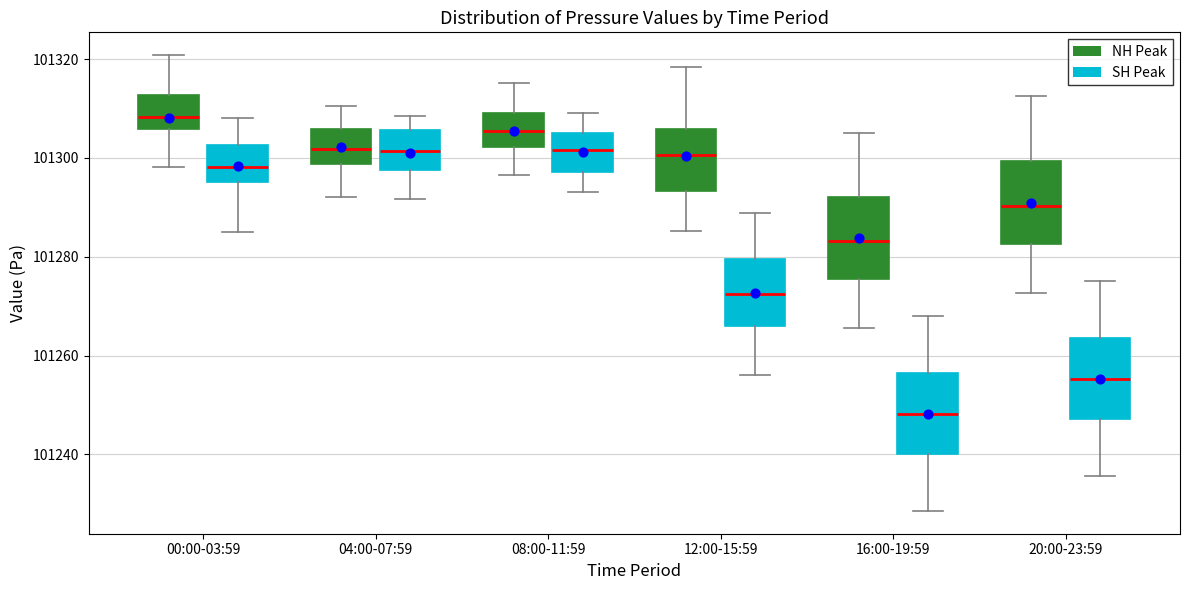

Which box has the lowest median line?

16:00-19:59 (SH Peak)